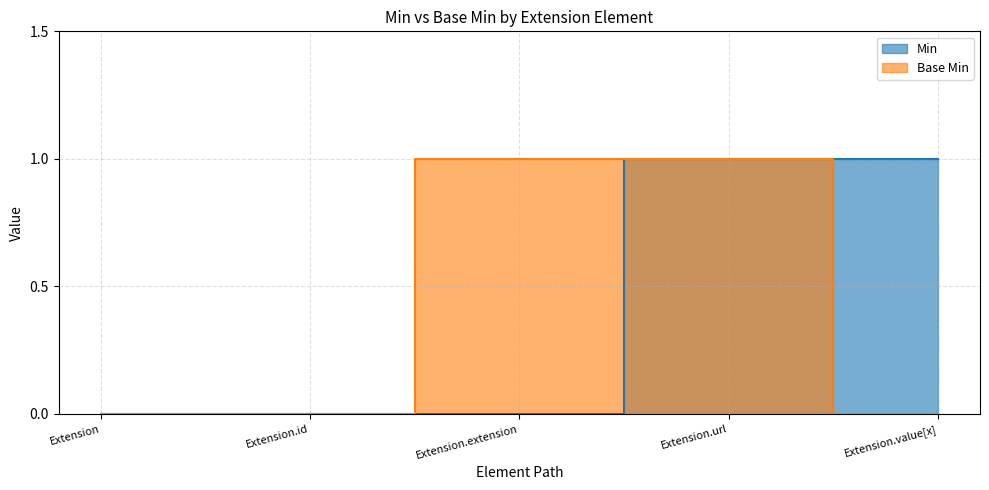

Count the Base Min values in the range 0 to 1.

5